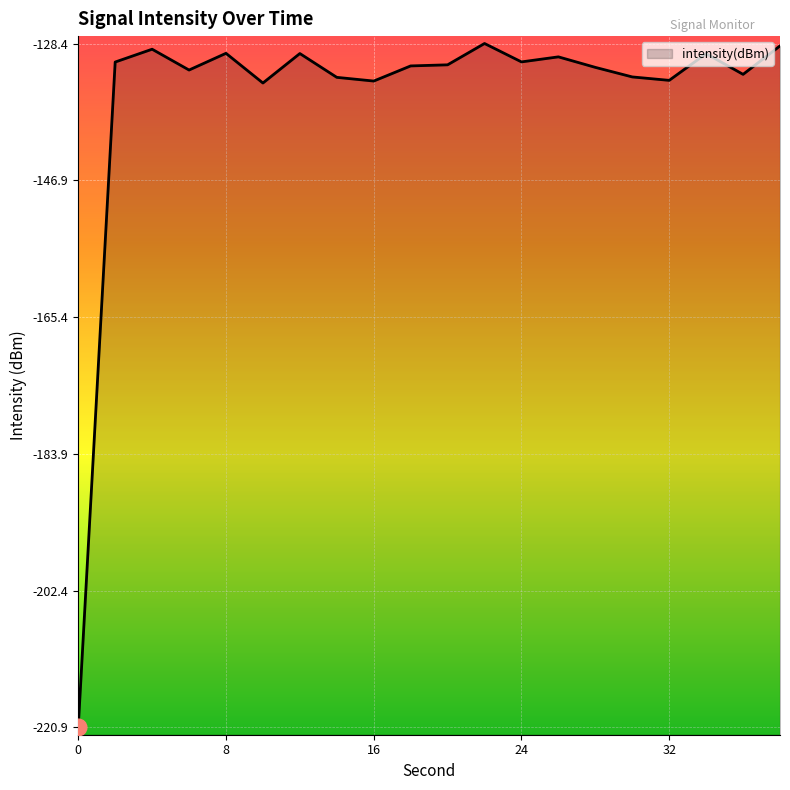

Where does the data first go above -131?

2